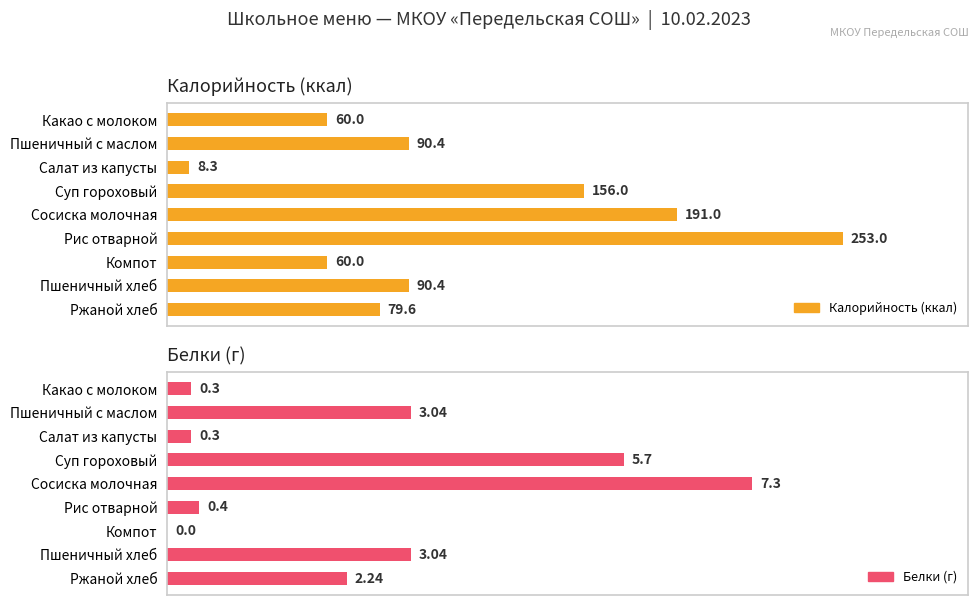

Rank the categories by Калорийность (ккал) value from lowest to highest.

Салат из капусты, Какао с молоком, Компот, Ржаной хлеб, Пшеничный с маслом, Пшеничный хлеб, Суп гороховый, Сосиска молочная, Рис отварной